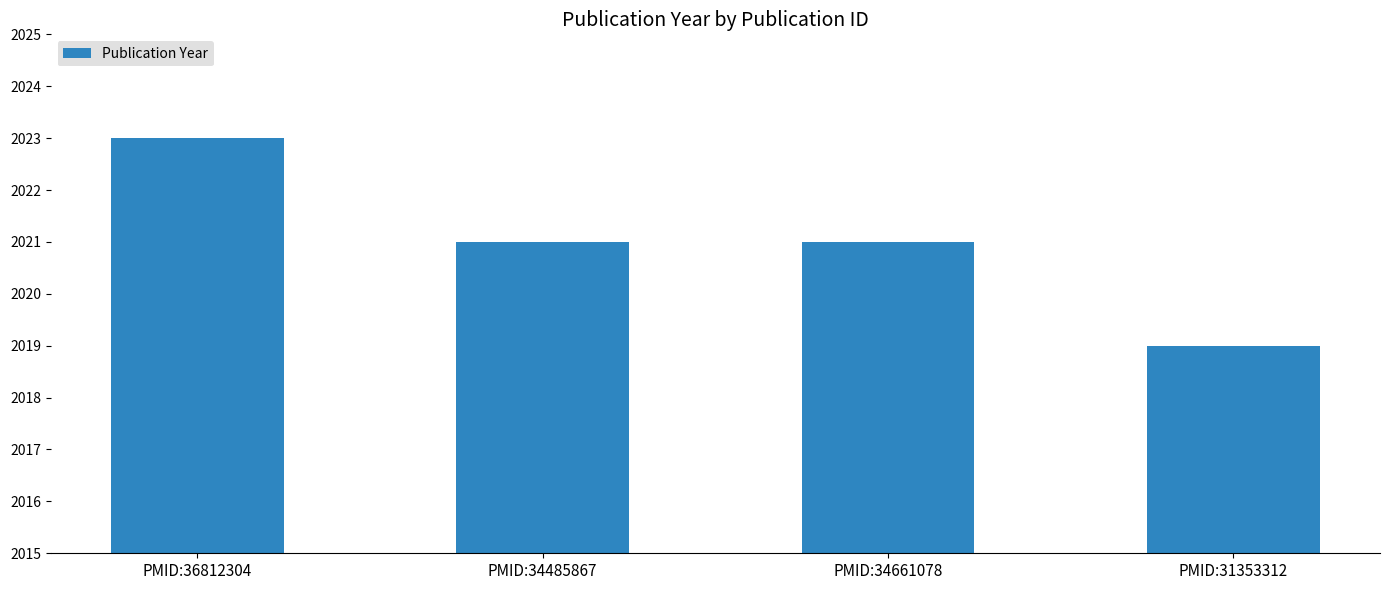

Which label corresponds to the largest value in the chart?

PMID:36812304